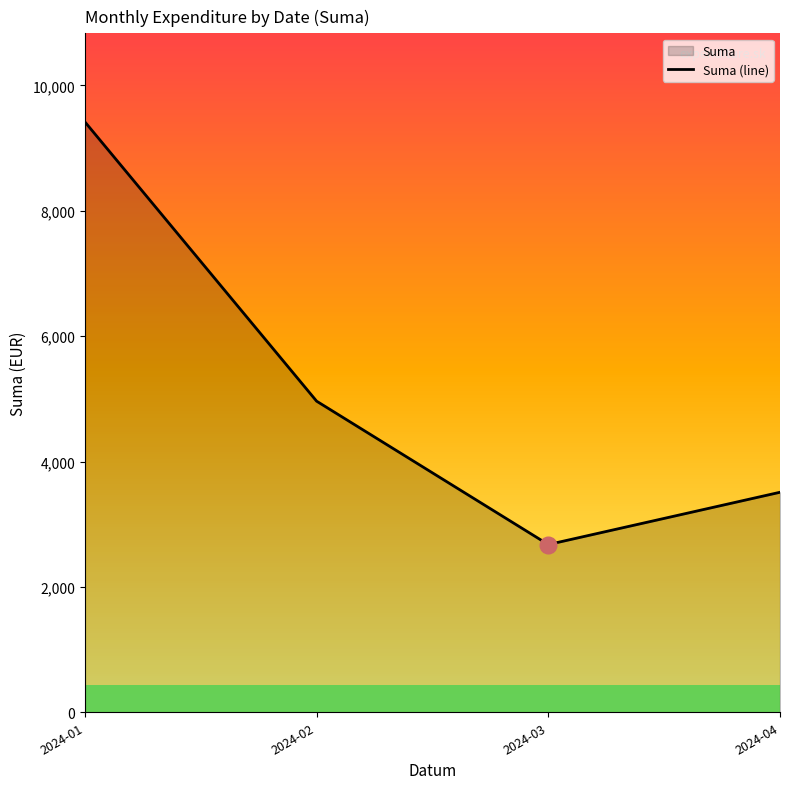

What is the sum of the values at 2024-01 and 2024-04?

12927.5